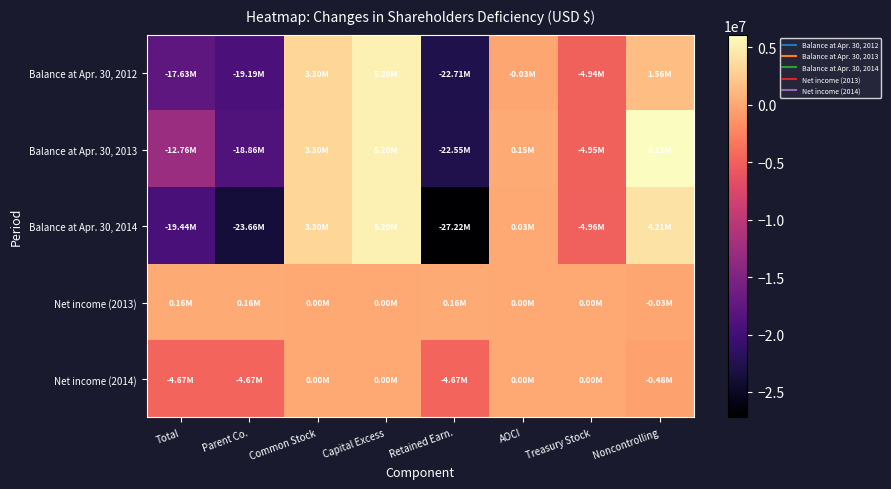

Which series has the largest total across all categories?

Net income (2013)